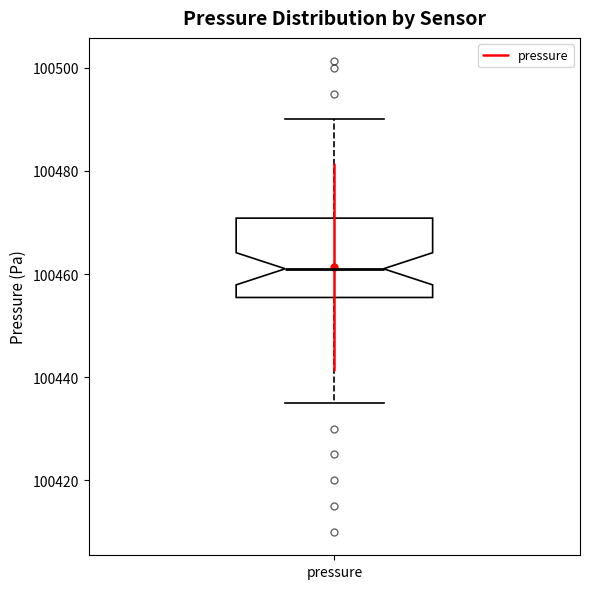

Read this box plot against the y-axis: the position of the median line, the range covered by the box, and the ends of both whiskers. The values are not printed on the chart, so give them approximately, as read against the axis.

median 100462, box 100456 to 100470, whiskers 100436 to 100490